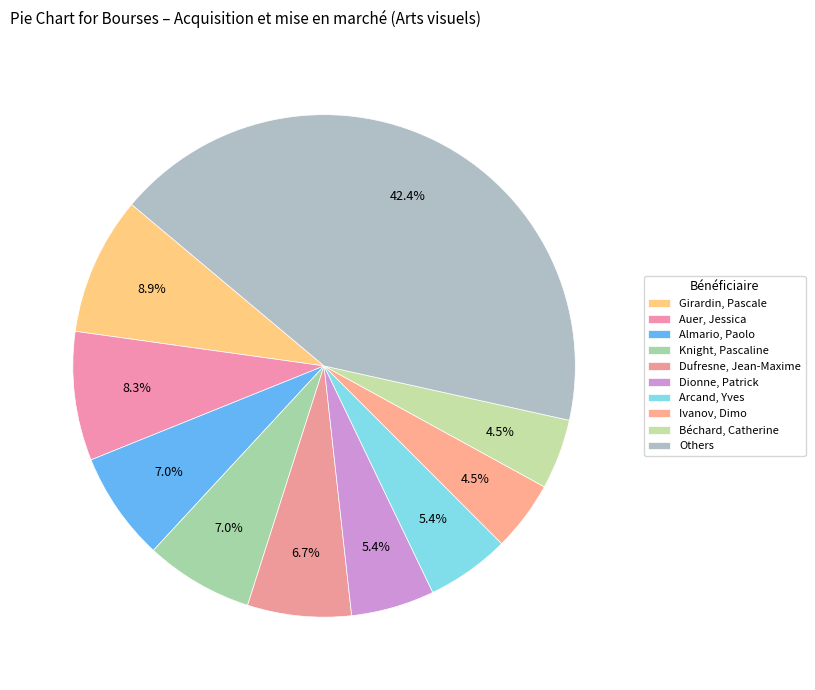

How many slices are in this pie chart?

10